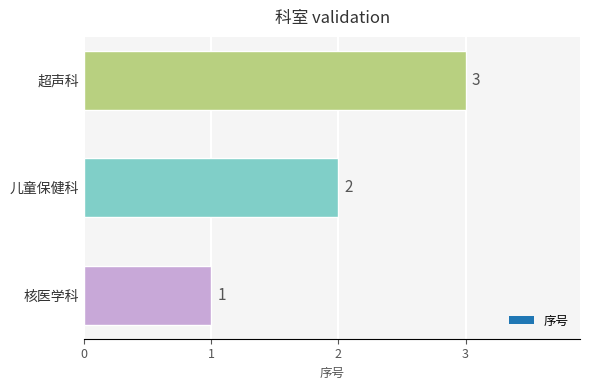

The value at 超声科 is 3. True or false?

True